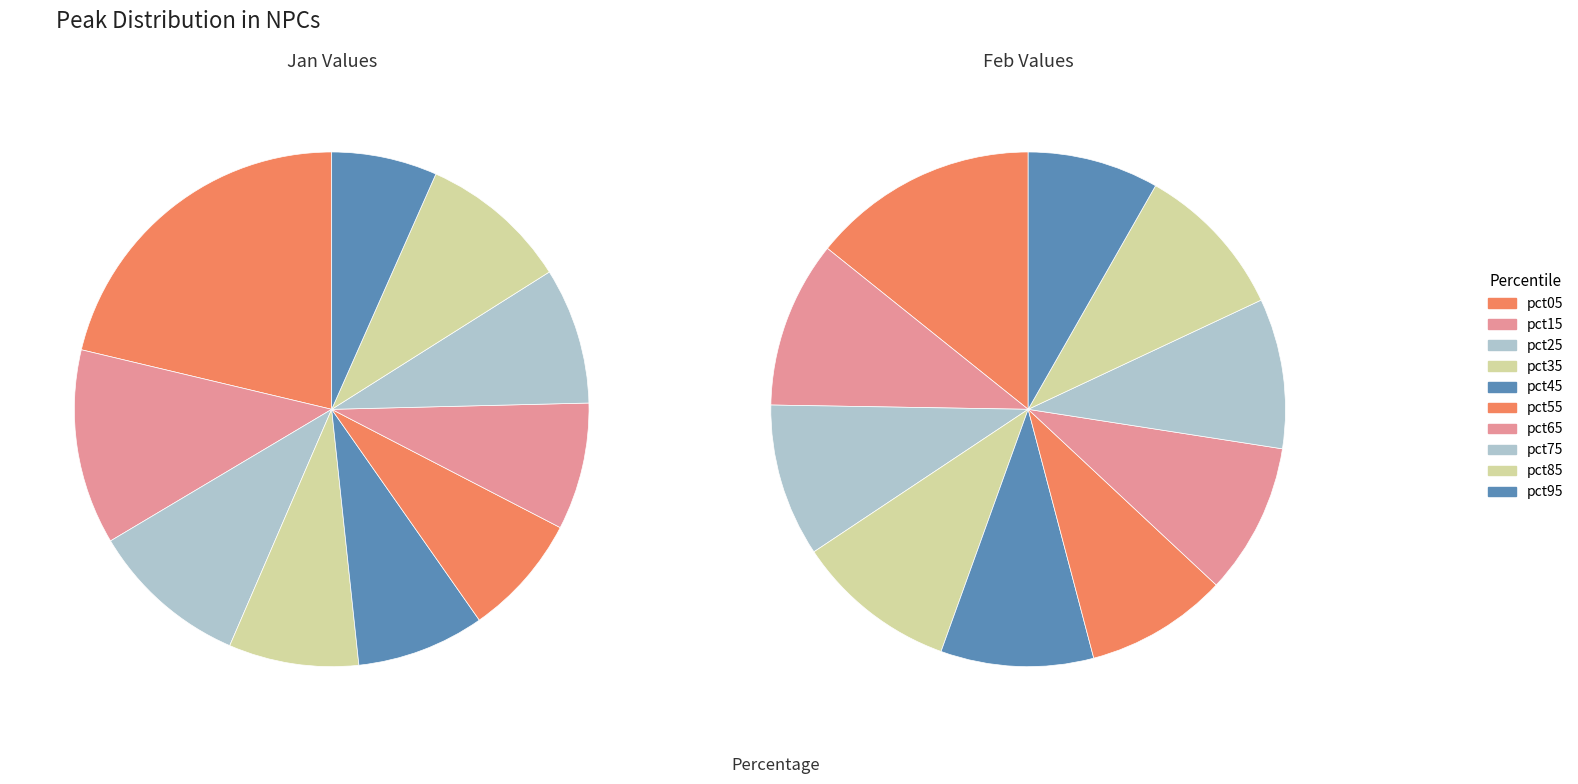

Does pct25 represent more than half of the total?

No